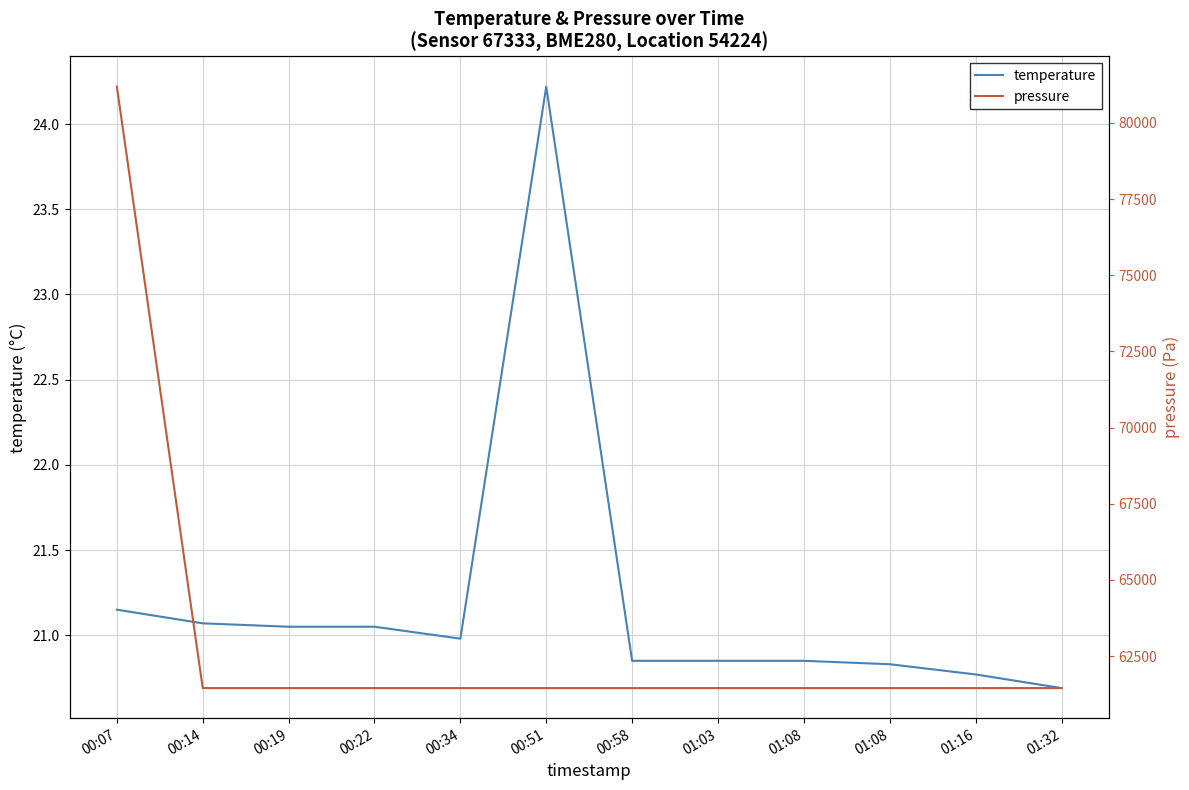

Is the value of temperature at 00:14 greater than the value of pressure at 00:14?

No